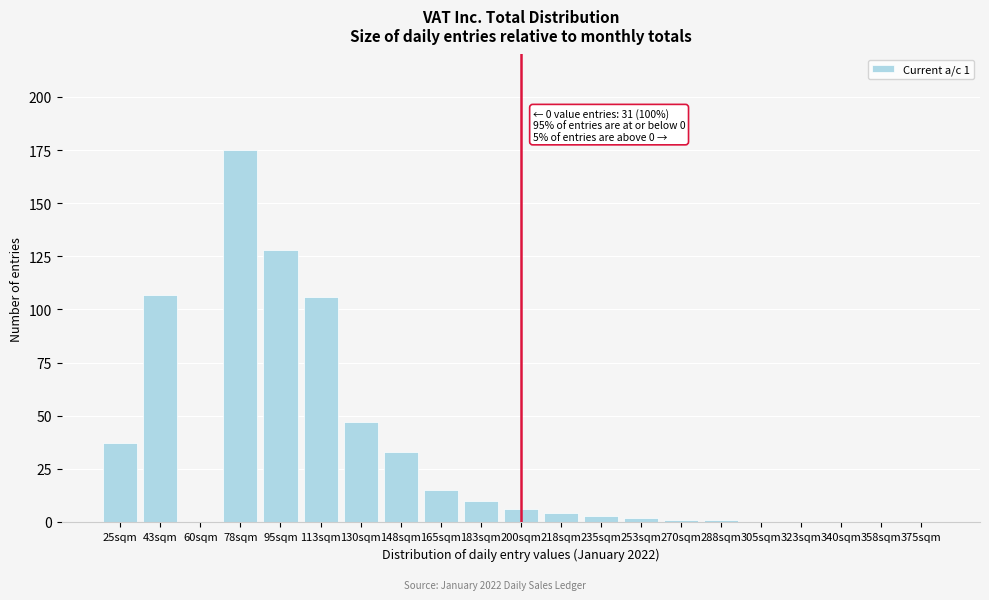

Reading left to right, extract all data points from this chart.

25sqm=37	43sqm=107	60sqm=0	78sqm=175	95sqm=128	113sqm=106	130sqm=47	148sqm=33	165sqm=15	183sqm=10	200sqm=6	218sqm=4	235sqm=3	253sqm=2	270sqm=1	288sqm=1	305sqm=0	323sqm=0	340sqm=0	358sqm=0	375sqm=0